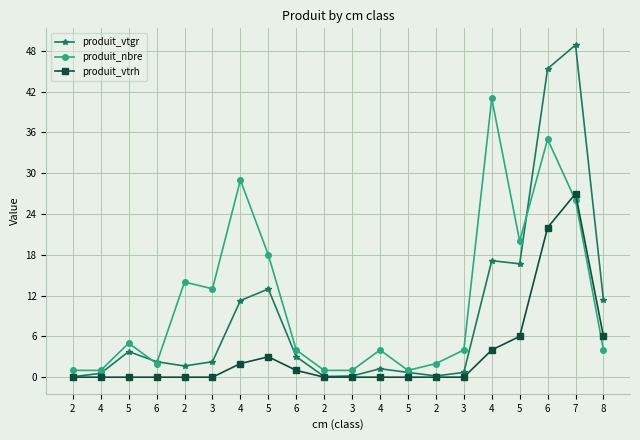

Does the chart have visible grid lines?

Yes